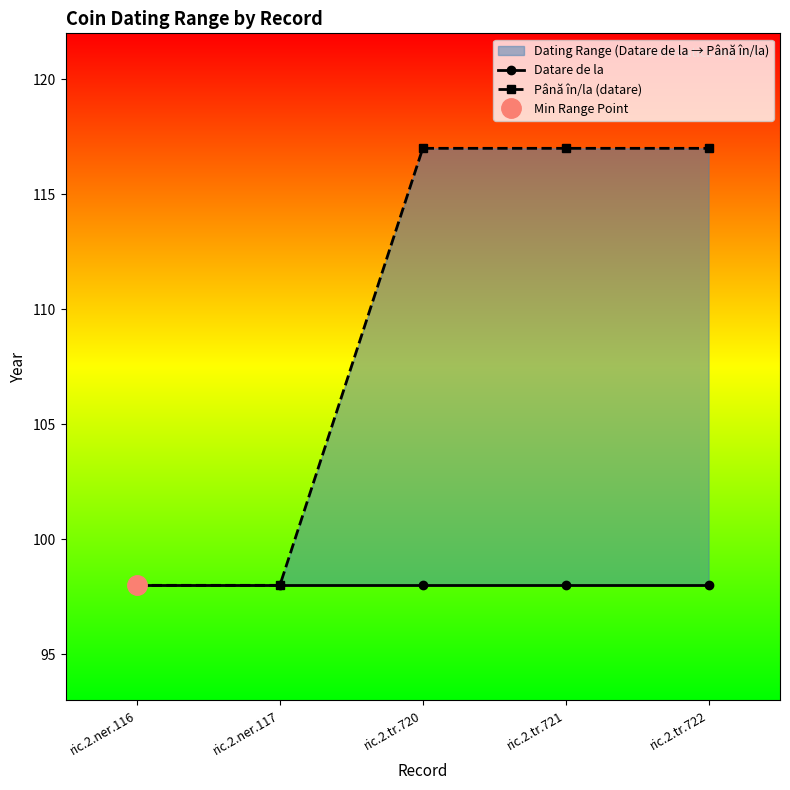

True or false: Până în/la (datare) and Datare de la cross at least once.

False